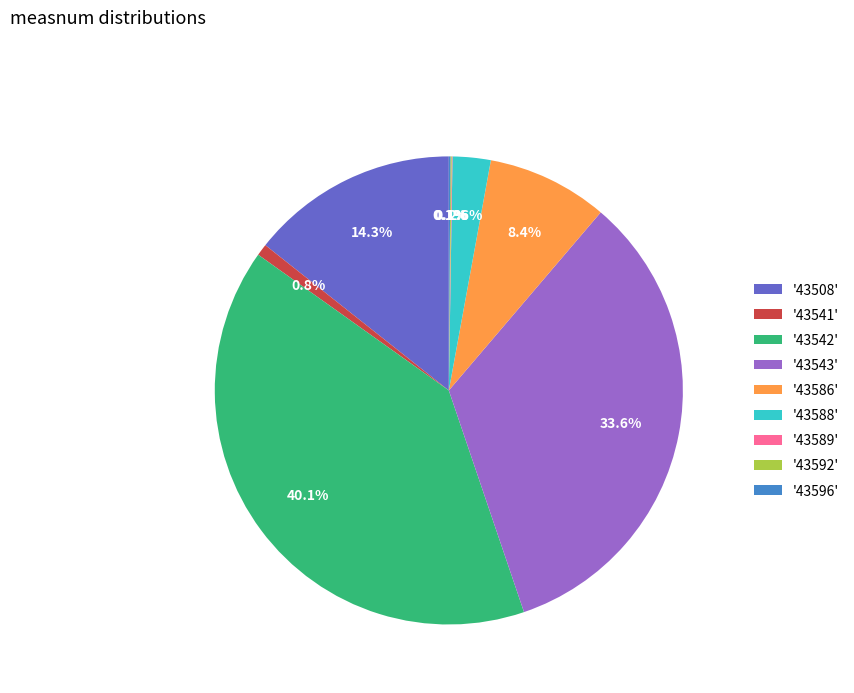

Approximately how many times larger is the value at '43542' compared to '43541'?

49.3